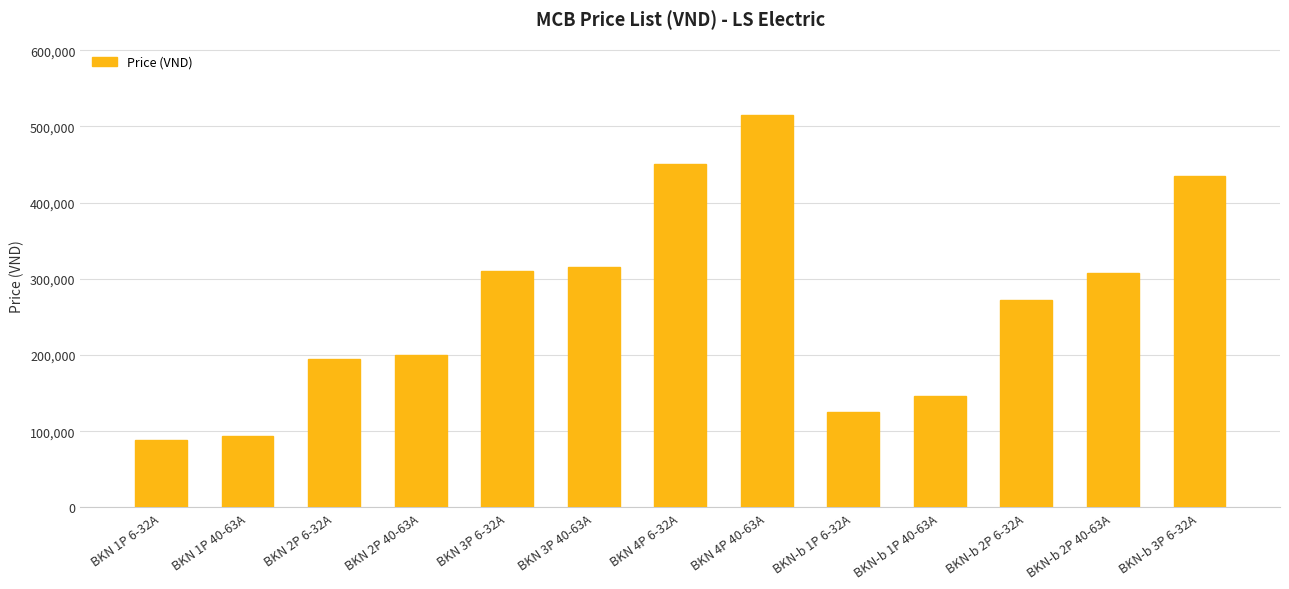

Is it true that the value at BKN 4P 40-63A is 697556?

False